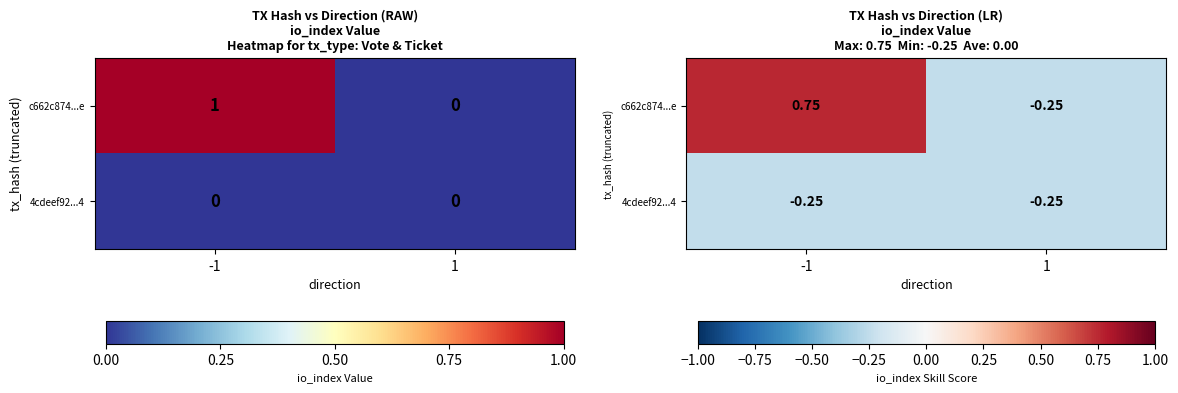

What is the average value of the 4cdeef92...4 series?

-0.2